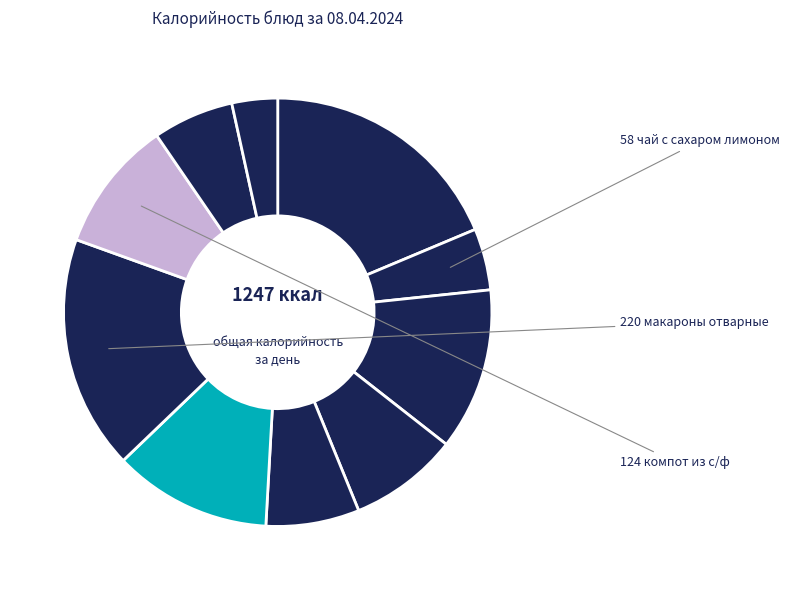

Count the number of slices in the pie.

10